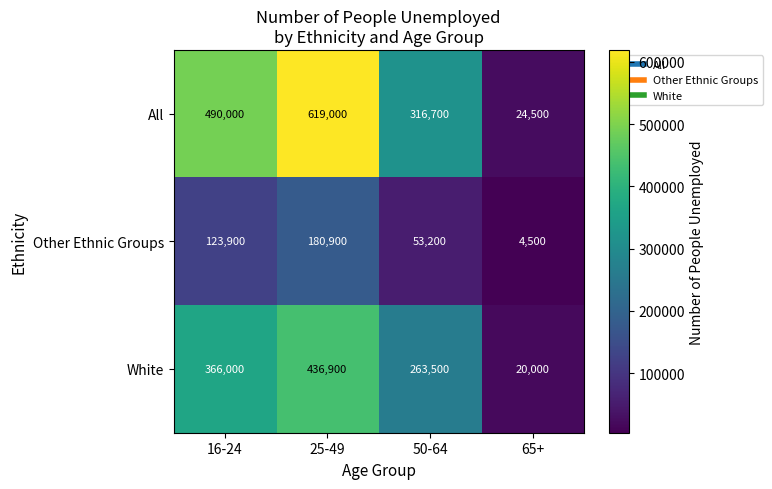

What is the sum of the White values at 16-24 and 25-49?

802900